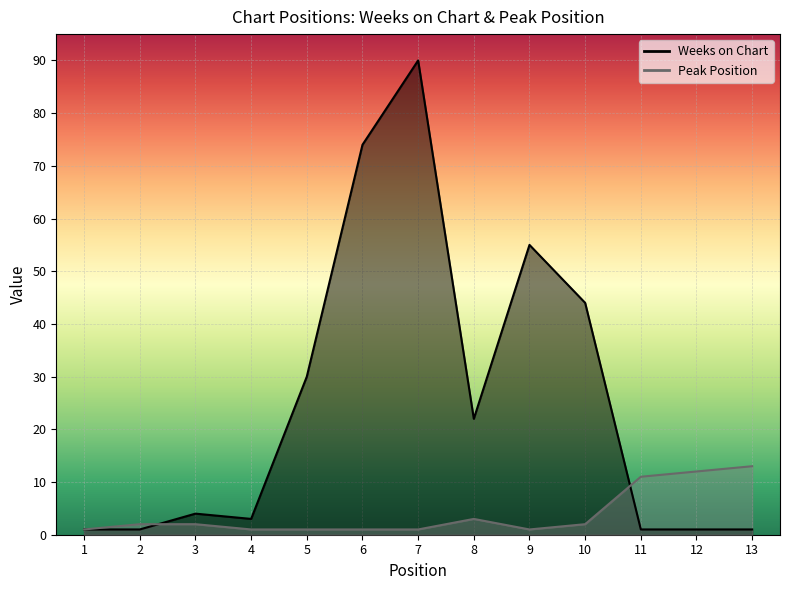

The value of Peak Position at 10 is 0. True or false?

False